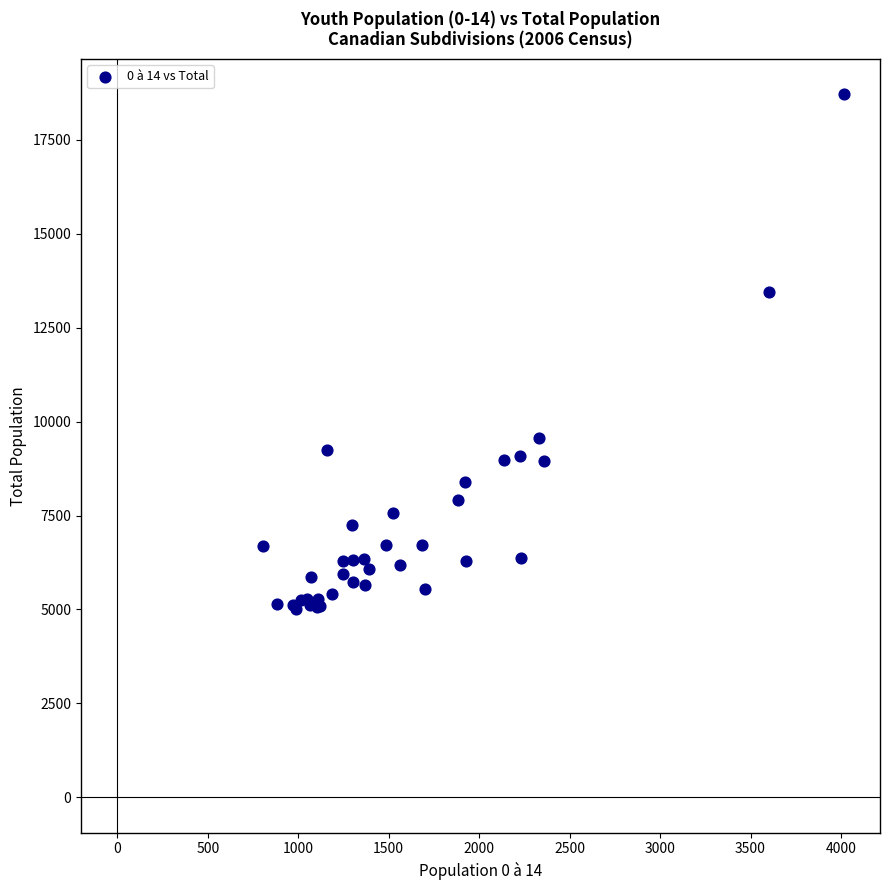

What Y value in the scatter plot is closest to 11860?

13445